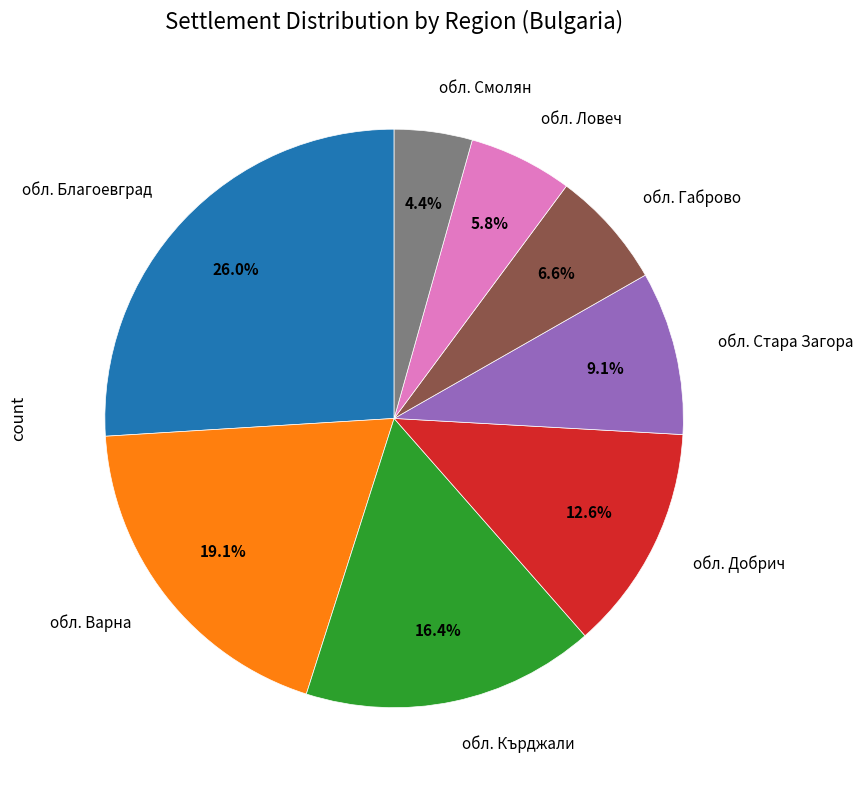

Is there any slice that represents more than half of the pie?

No